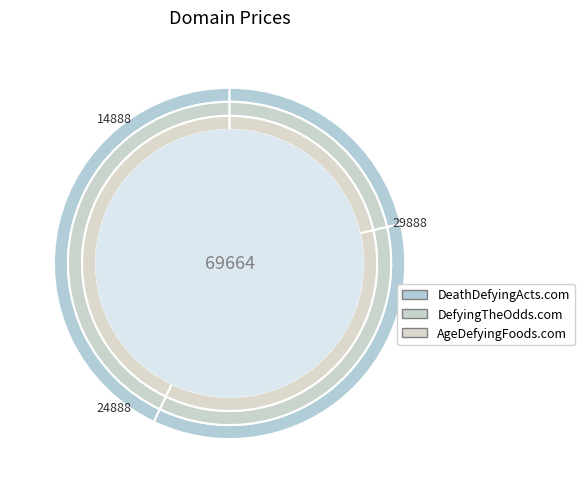

Between DeathDefyingActs.com and AgeDefyingFoods.com, which is larger?

DeathDefyingActs.com